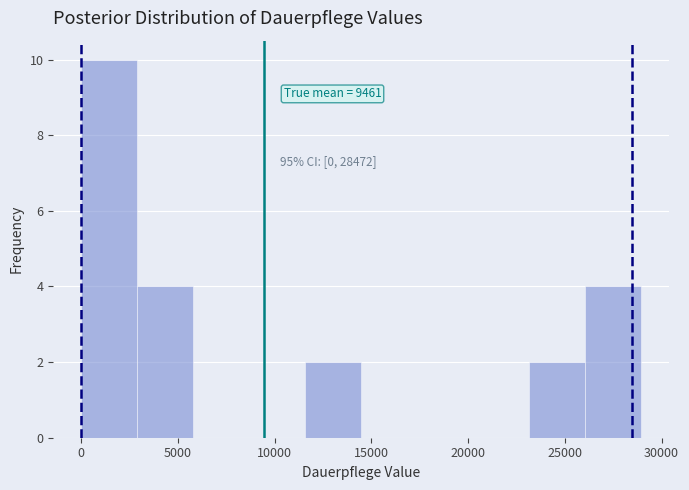

Over which range of the x-axis is the bar tallest?

0 to 3000